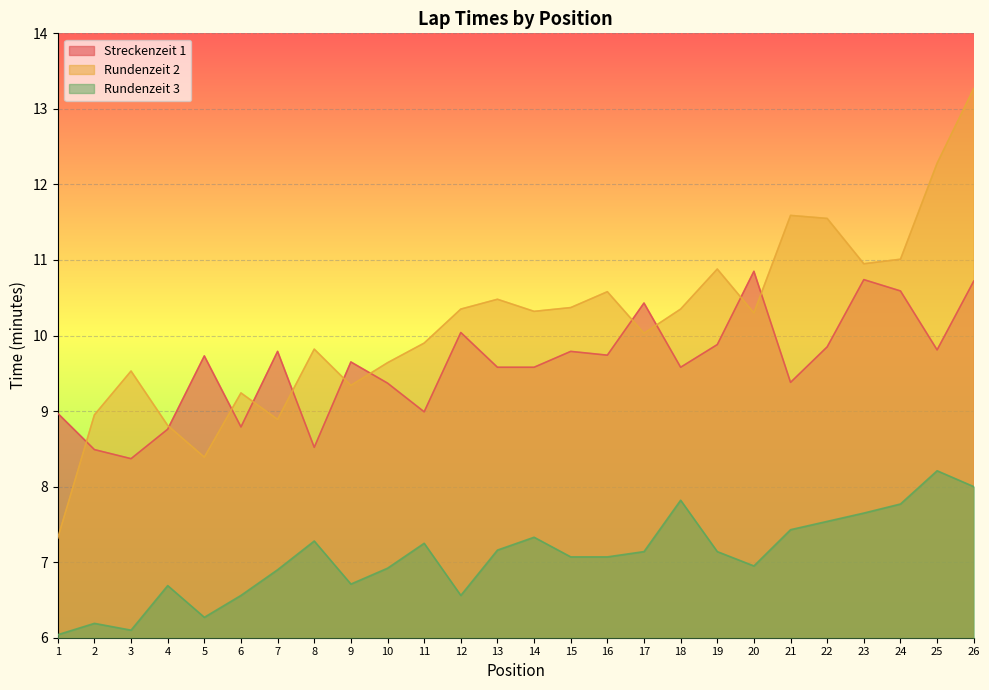

Reading right to left, extract all data points from this chart.

Streckenzeit 1: 26=10.7	25=9.8	24=10.6	23=10.7	22=9.8	21=9.4	20=10.8	19=9.9	18=9.6	17=10.4	16=9.7	15=9.8	14=9.6	13=9.6	12=10.0	11=9.0	10=9.4	9=9.7	8=8.5	7=9.8	6=8.8	5=9.7	4=8.8	3=8.4	2=8.5	1=9.0
Rundenzeit 2: 26=13.3	25=12.3	24=11.0	23=10.9	22=11.6	21=11.6	20=10.3	19=10.9	18=10.3	17=10.0	16=10.6	15=10.4	14=10.3	13=10.5	12=10.3	11=9.9	10=9.6	9=9.3	8=9.8	7=8.9	6=9.2	5=8.4	4=8.8	3=9.5	2=8.9	1=7.3
Rundenzeit 3: 26=8.0	25=8.2	24=7.8	23=7.7	22=7.5	21=7.4	20=7.0	19=7.1	18=7.8	17=7.1	16=7.1	15=7.1	14=7.3	13=7.2	12=6.6	11=7.2	10=6.9	9=6.7	8=7.3	7=6.9	6=6.6	5=6.3	4=6.7	3=6.1	2=6.2	1=6.0